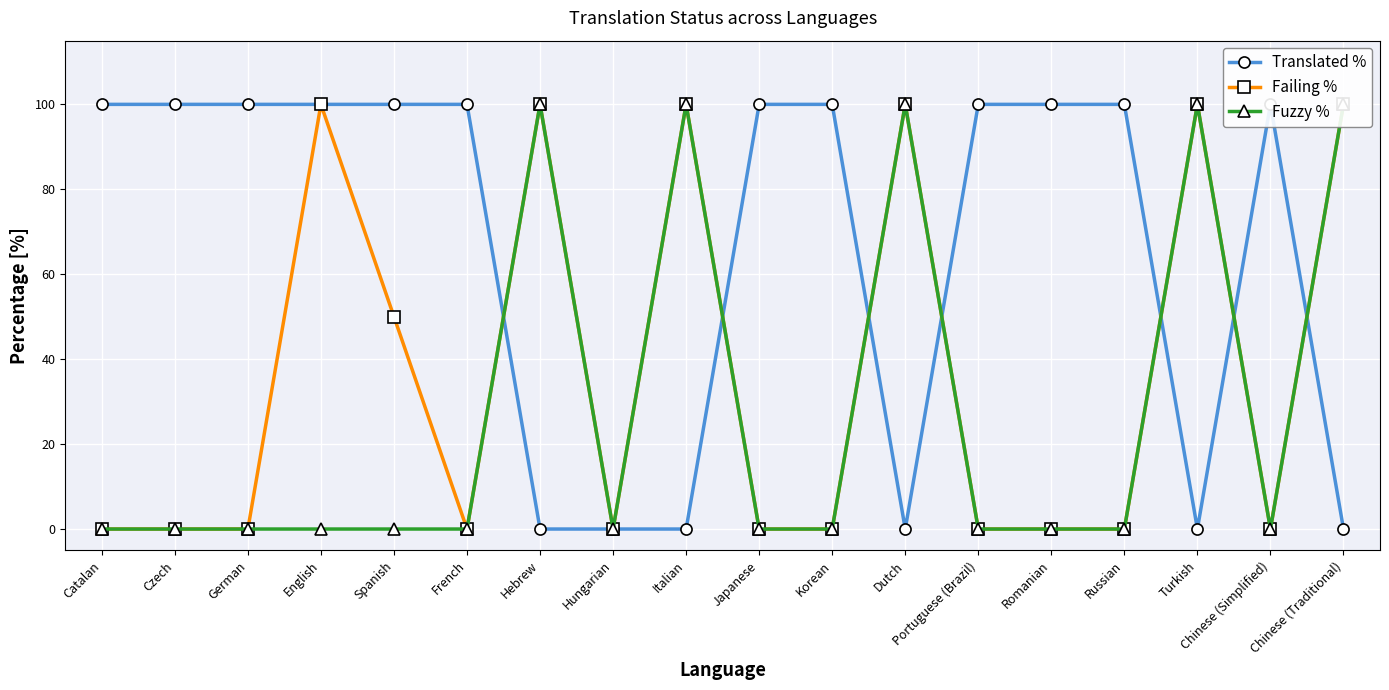

The value of Translated % at Hebrew is 0. True or false?

True